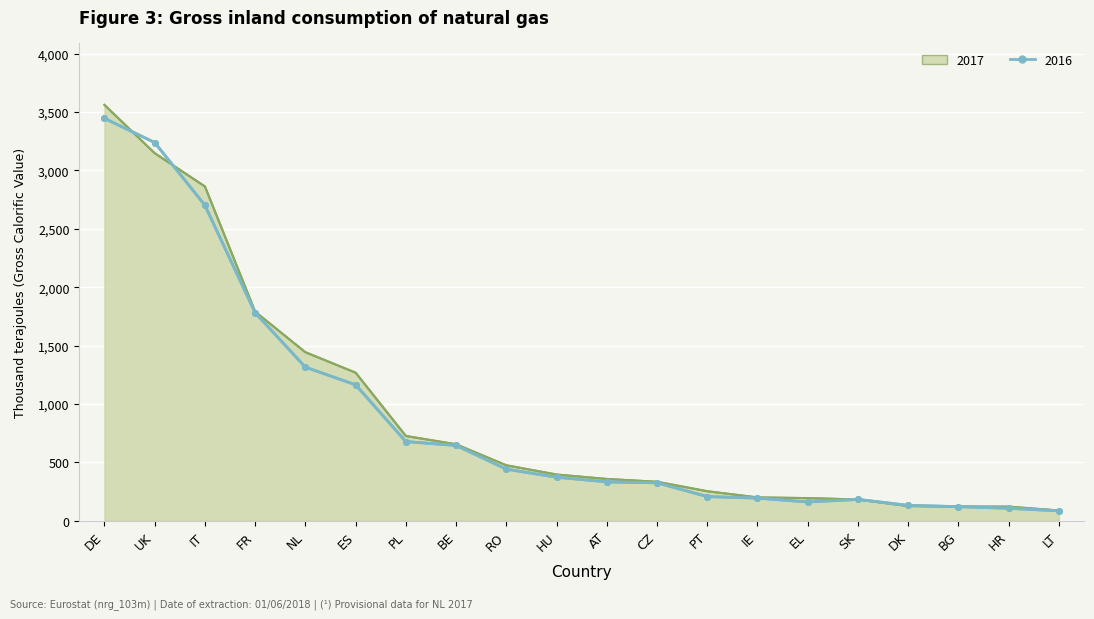

What is the average value of the 2016 series?

882